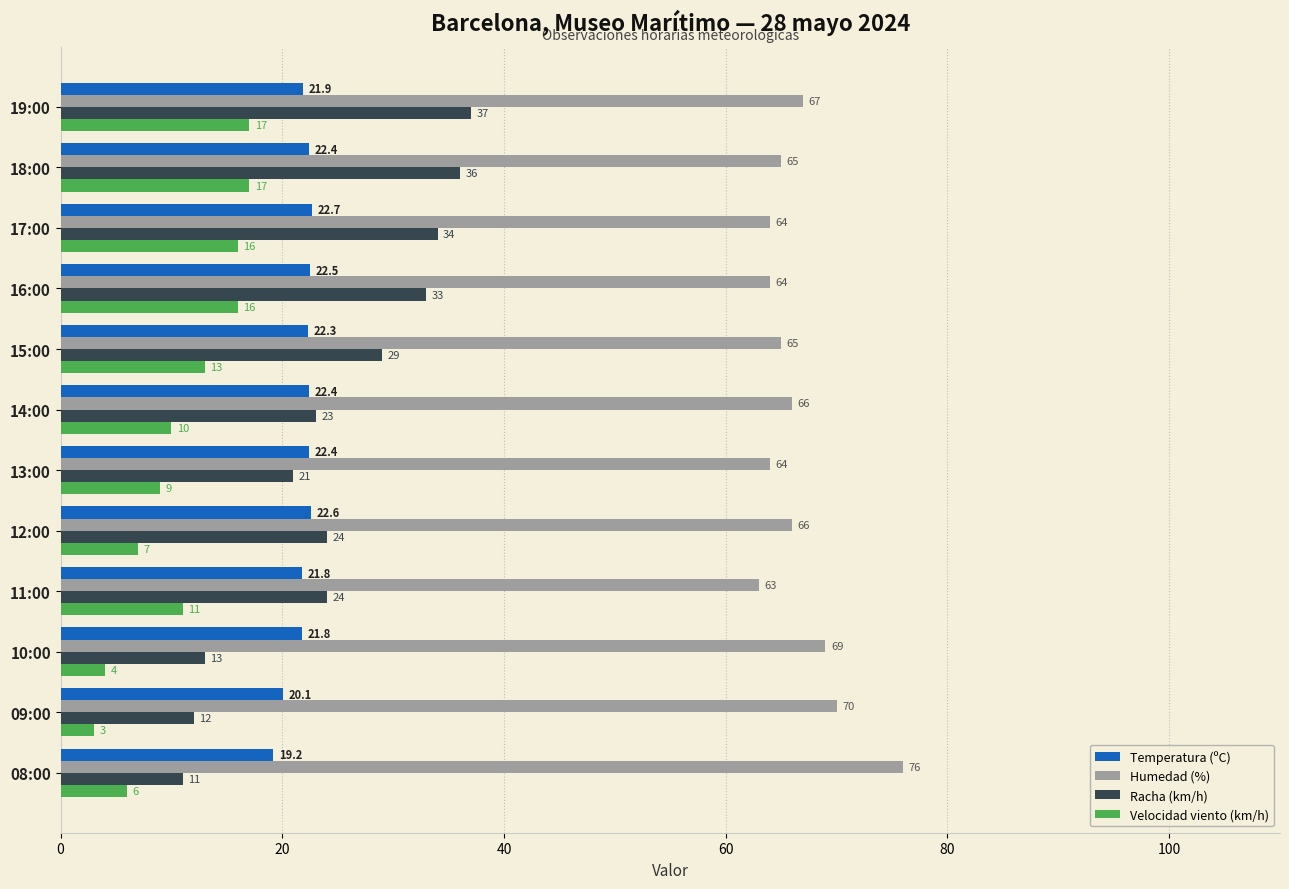

Which series changed the most between 08:00 and 09:00?

Humedad (%)